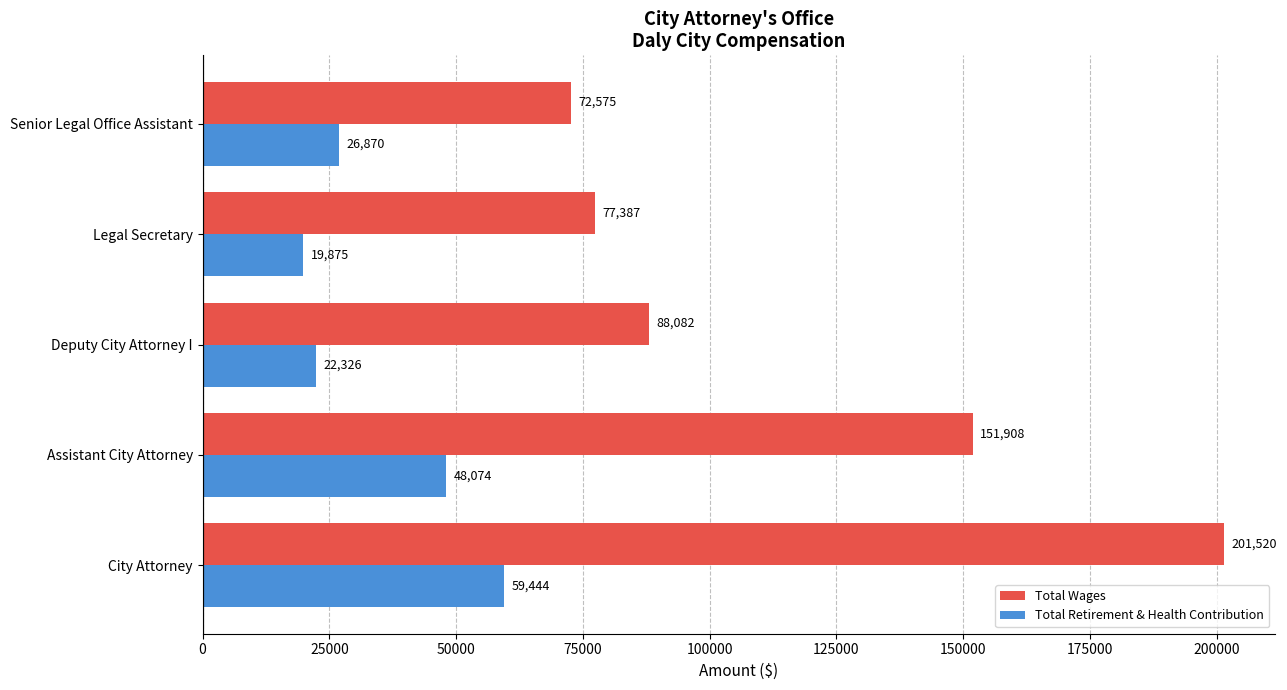

What is the difference between the second highest and second lowest values in the Total Retirement & Health Contribution series?

25748